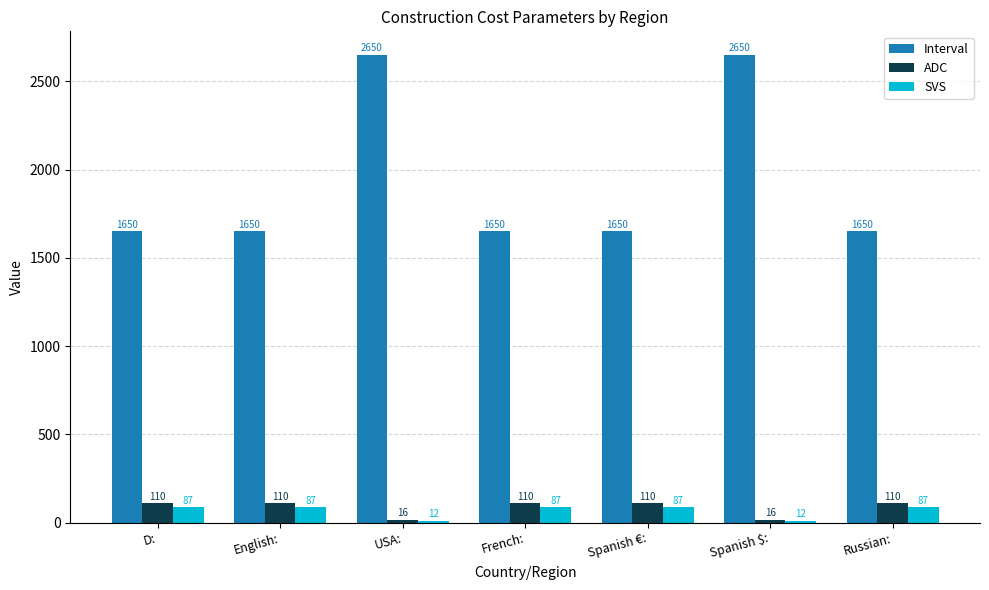

The value of SVS at English: is 87. True or false?

True